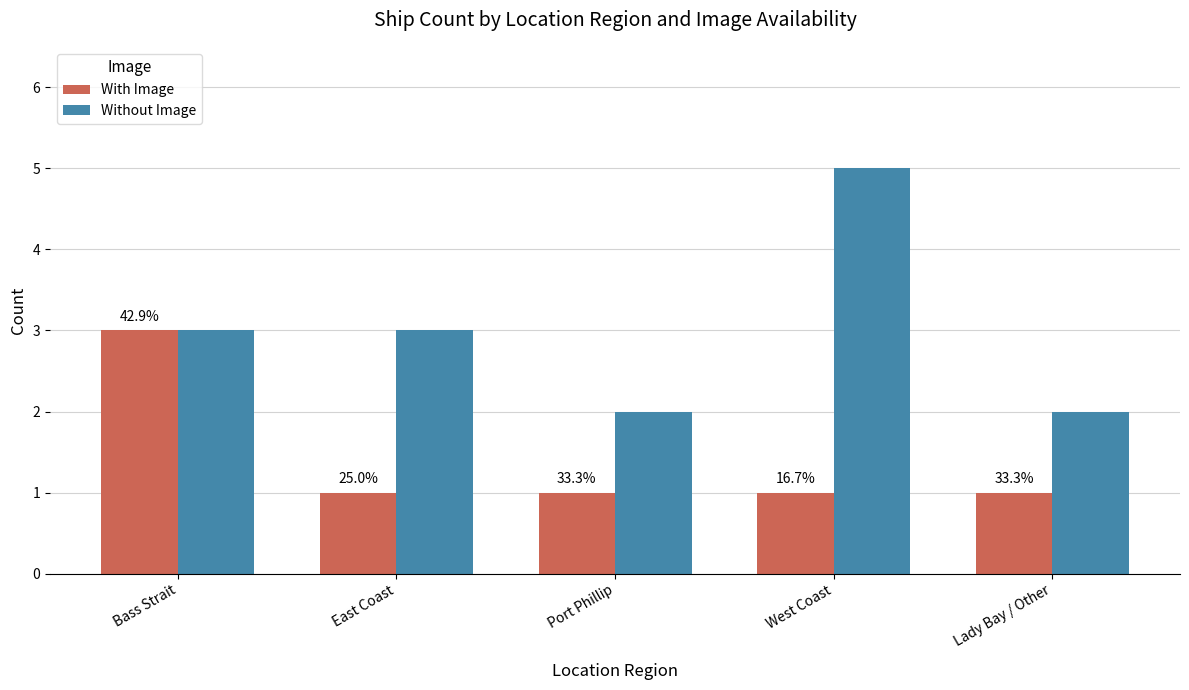

How many bars are there in each group?

2